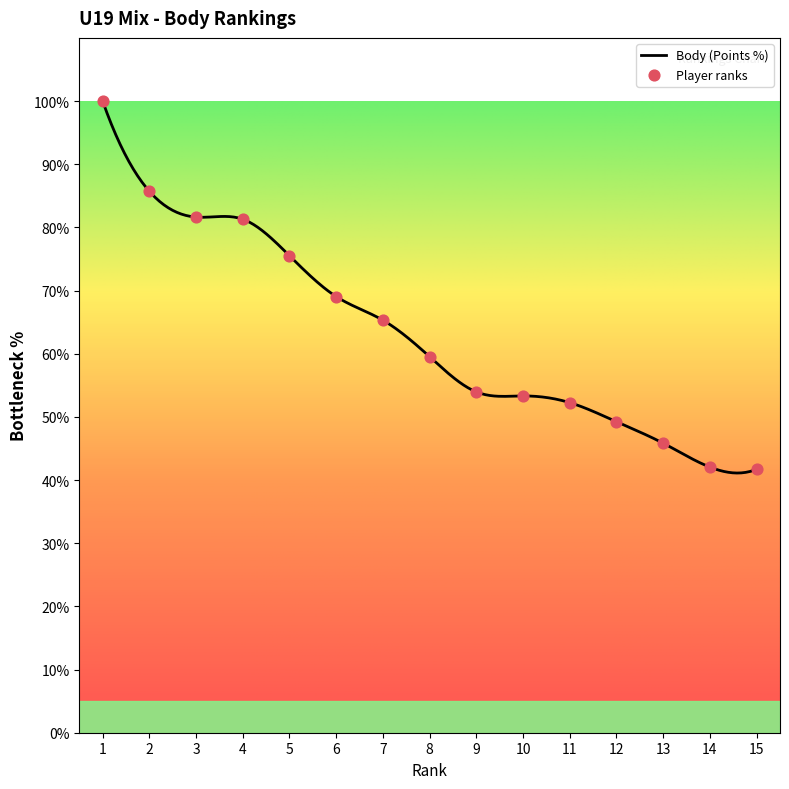

What is the change in value from 1 to 2?

-14.3